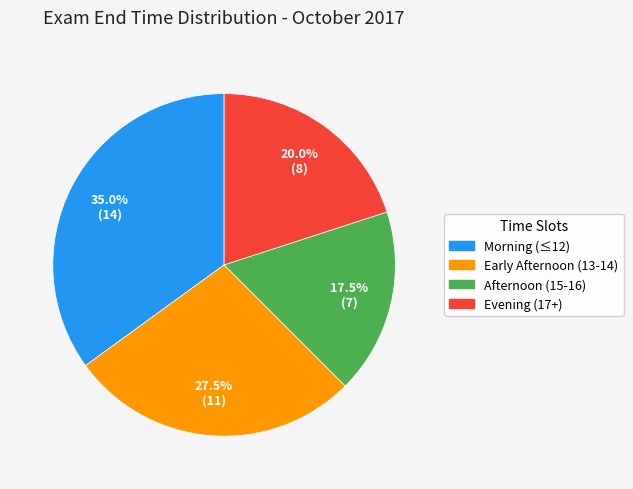

What is the smallest slice in the pie chart?

Afternoon (15-16)